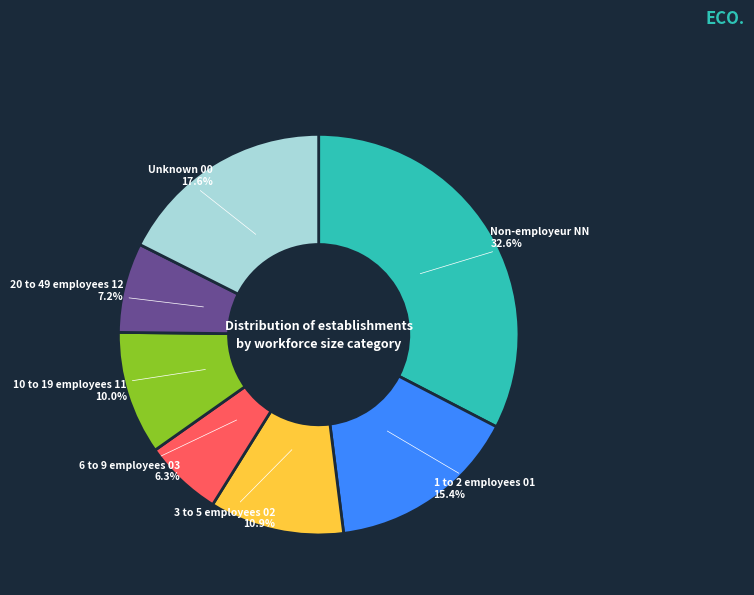

What is the total percentage of 20 to 49 employees 12 7.2% and 10 to 19 employees 11 10.0%?

17.2%